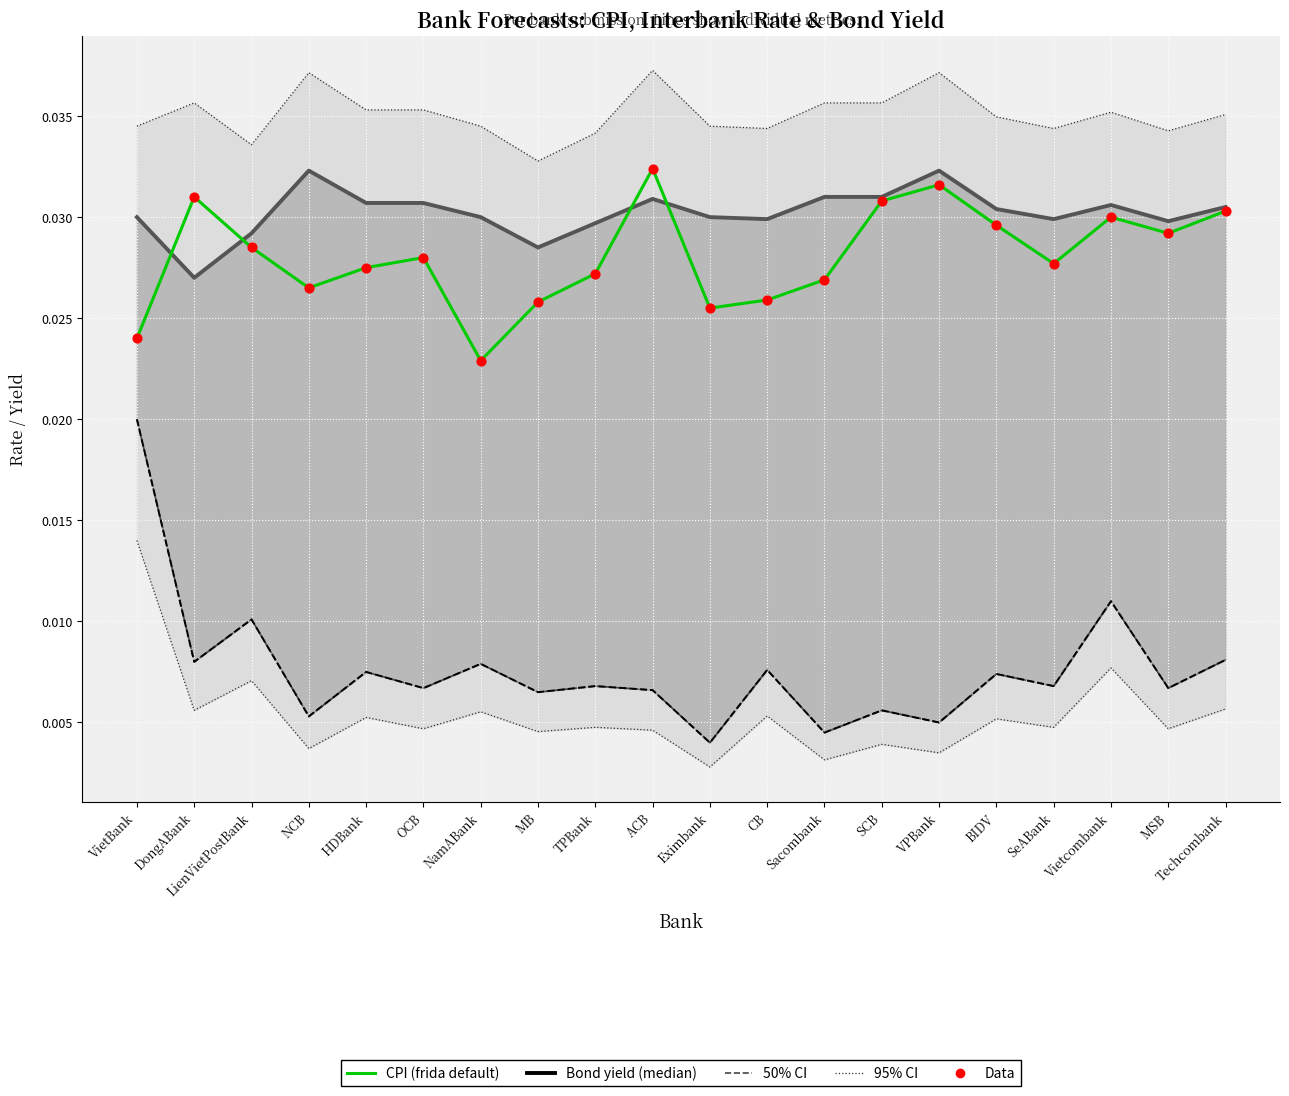

At how many categories does at least one series exceed 0?

20